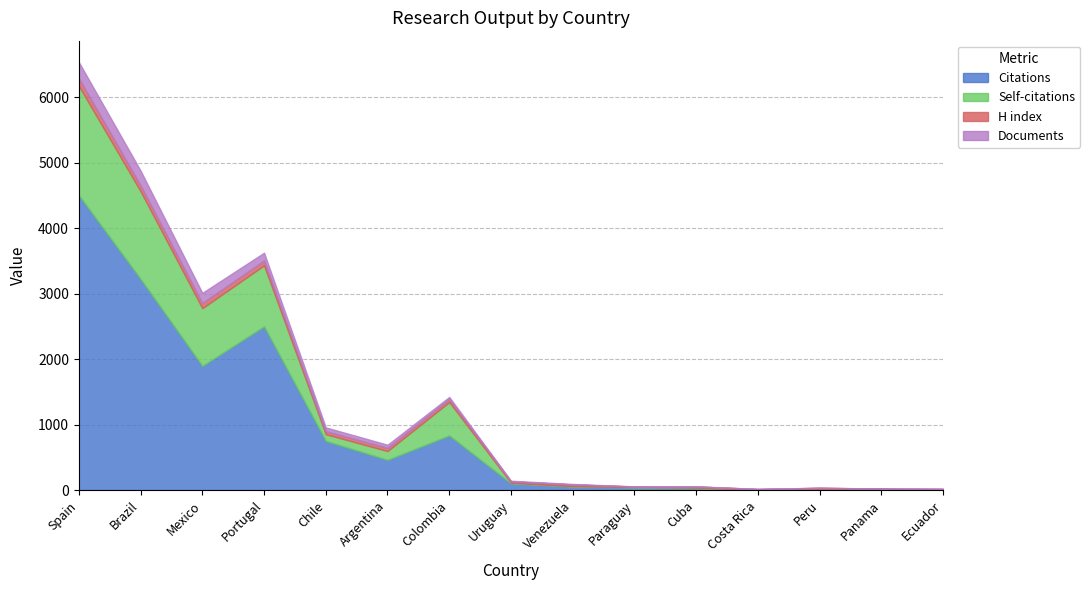

How many lines are shown in the chart?

4